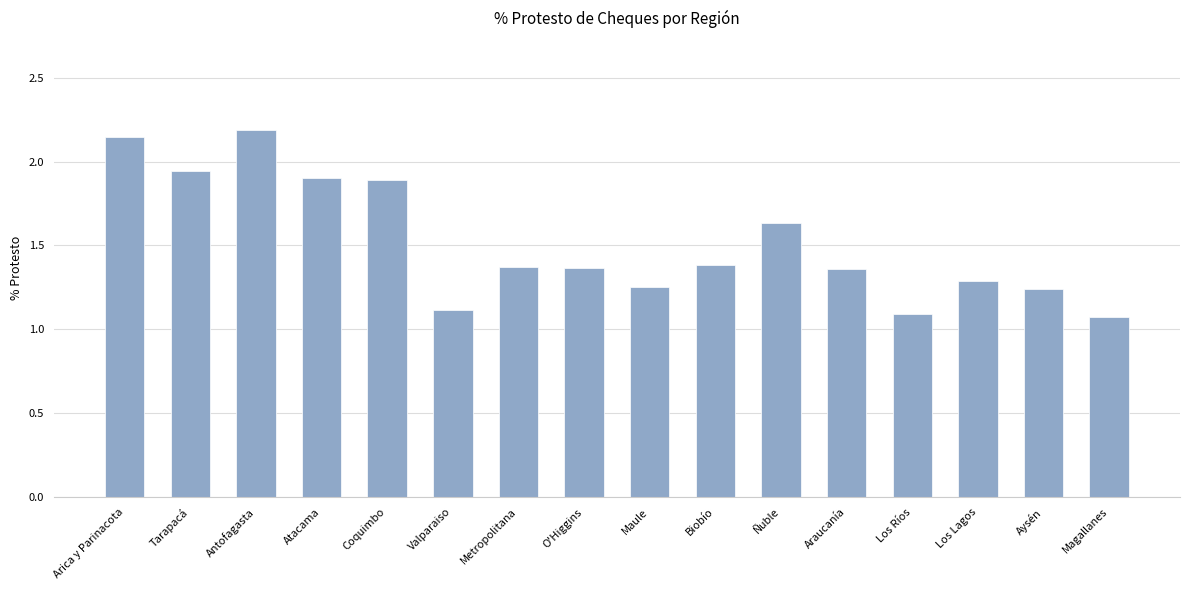

What is the average value?

1.5